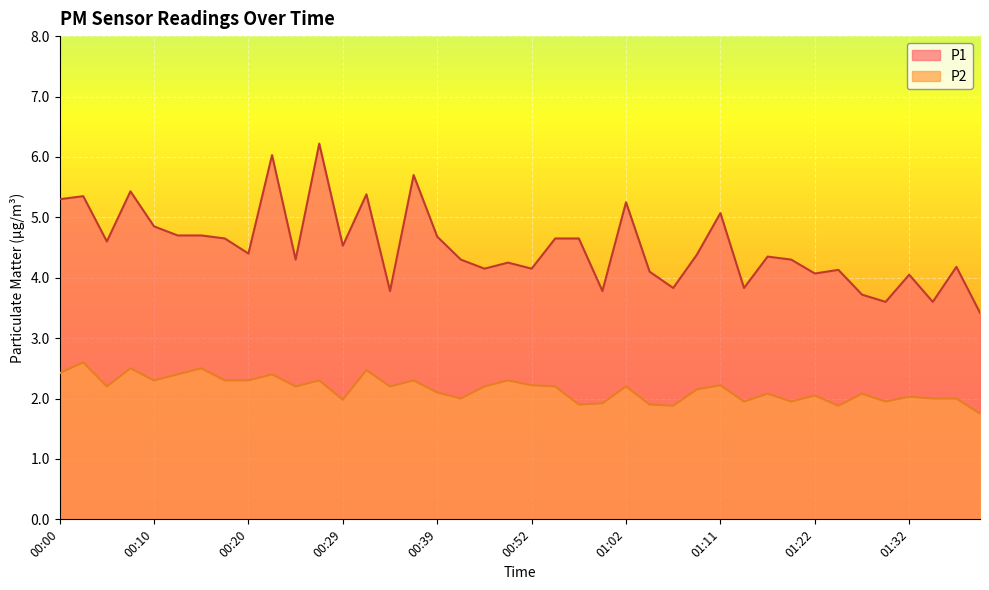

Which label corresponds to the smallest value in the chart?

01:40